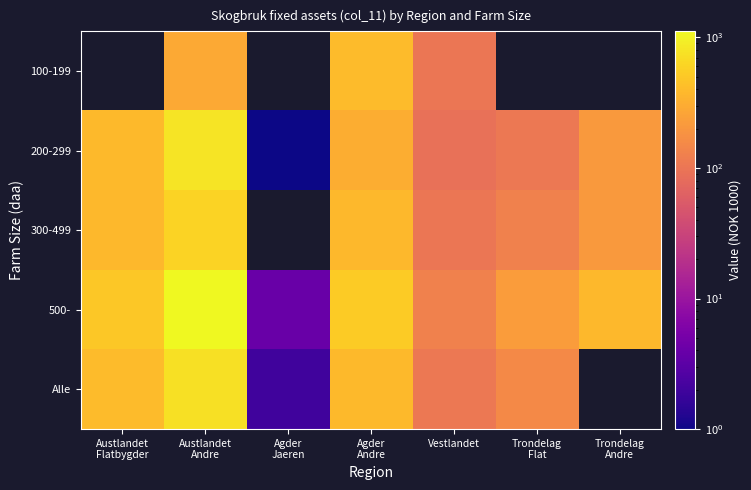

At Agder Andre, list the series in order from largest to smallest.

500-, 100-199, Alle, 300-499, 200-299